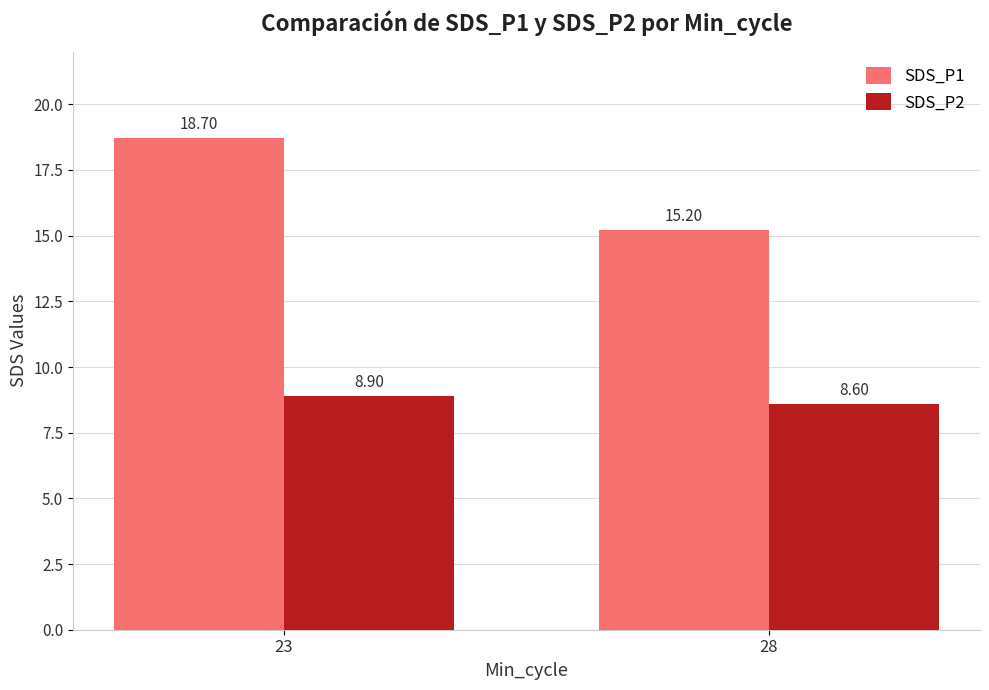

How many distinct data groups are displayed?

2